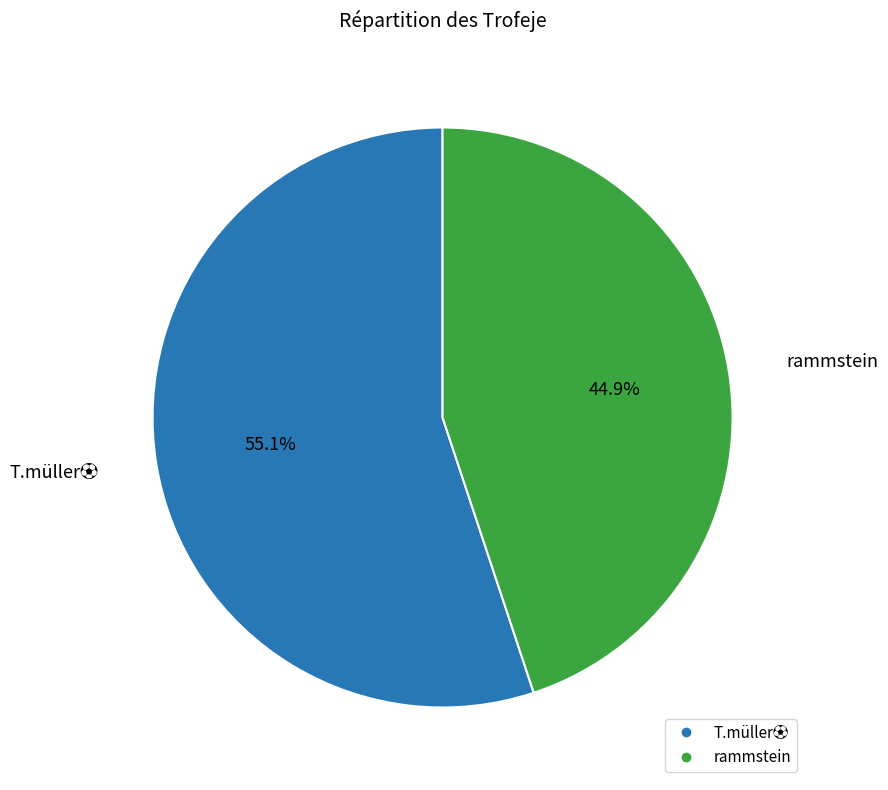

Is it true that T.müller⚽ is 61% of the pie?

False